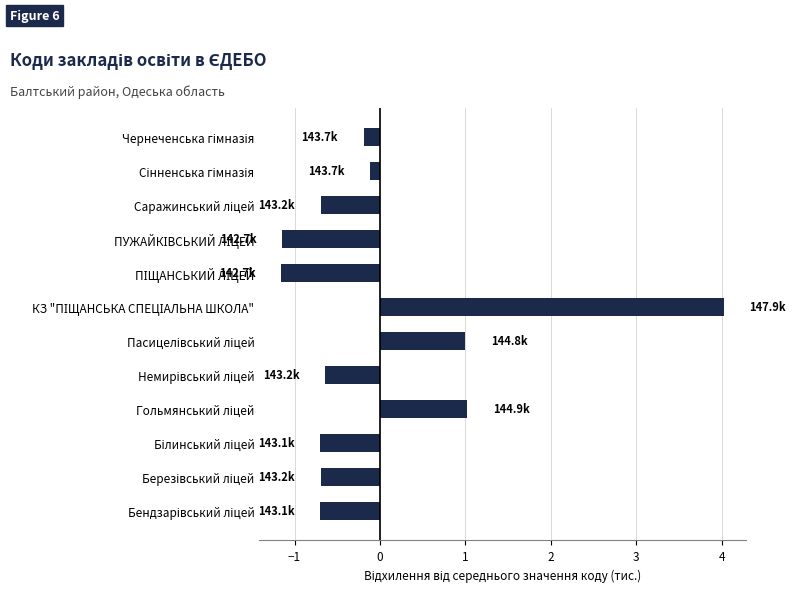

What is the difference between the maximum and minimum values?

5.2